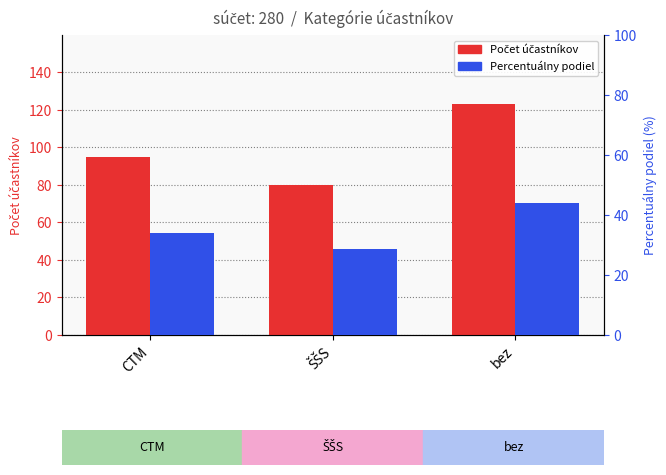

True or false: Počet účastníkov has a value of 95.0 at CTM.

True